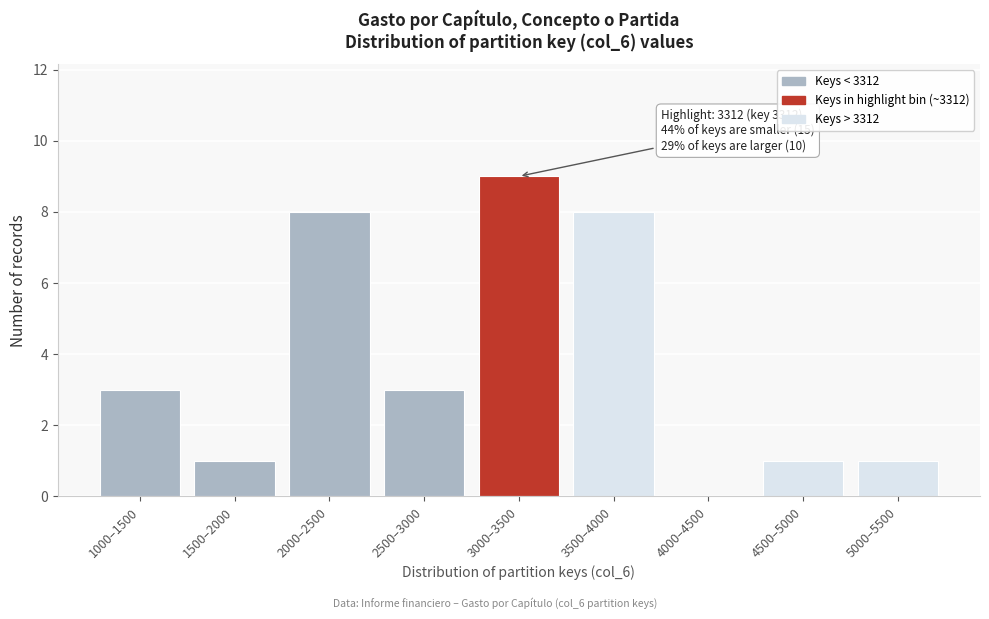

What value does the data have at 3000–3500?

9